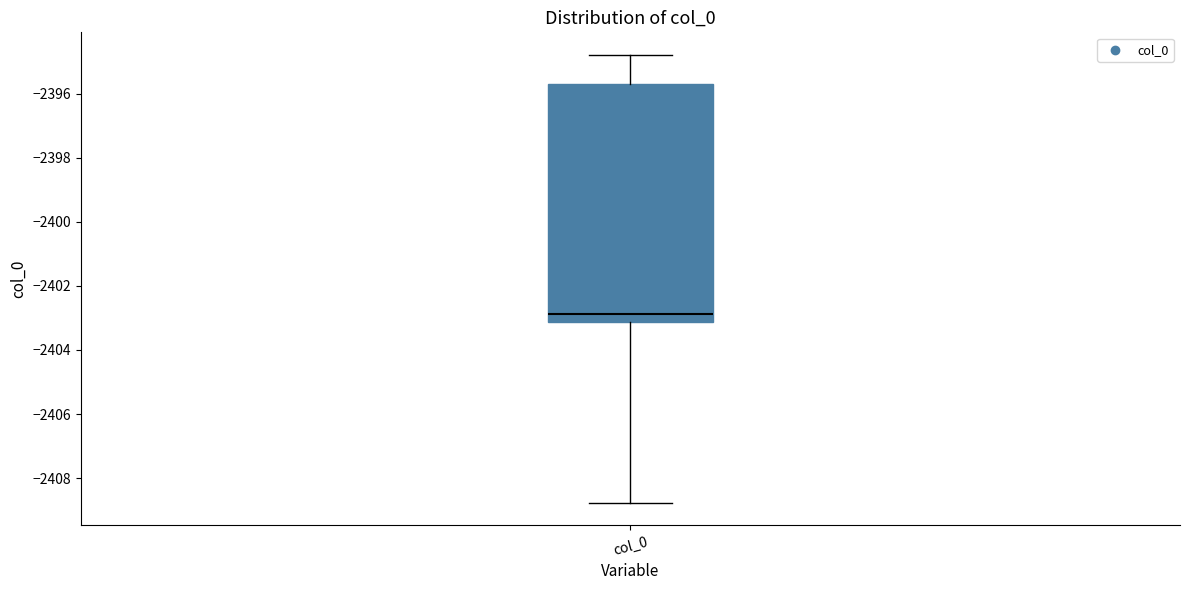

Transcribe this box plot: give where the median line is, the range the box spans, and where the two whiskers end, as read against the y-axis. The values are not printed on the chart, so give them approximately, as read against the axis.

median -2402.8, box -2403.2 to -2395.8, whiskers -2408.8 to -2394.8